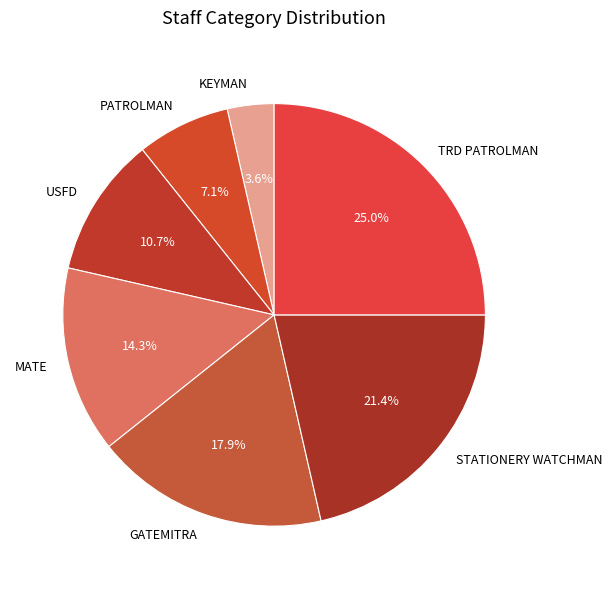

How many slices are in this pie chart?

7